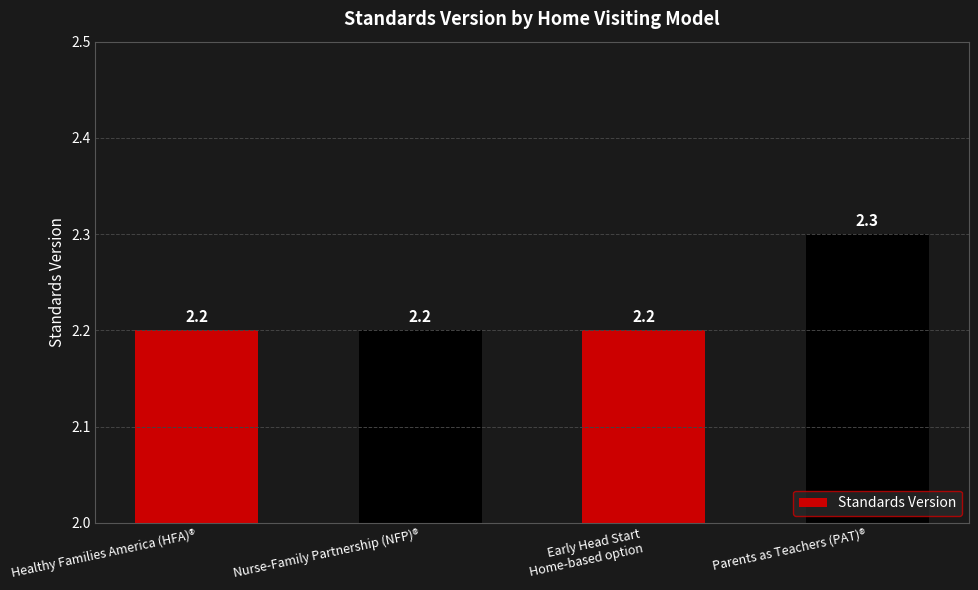

True or false: the data shows 1.5 at Parents as Teachers (PAT)®.

False